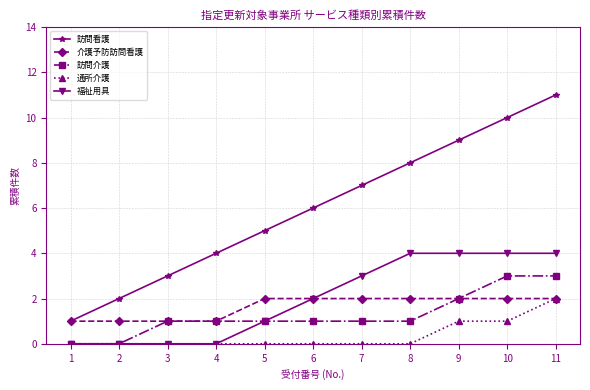

How many distinct data groups are displayed?

5